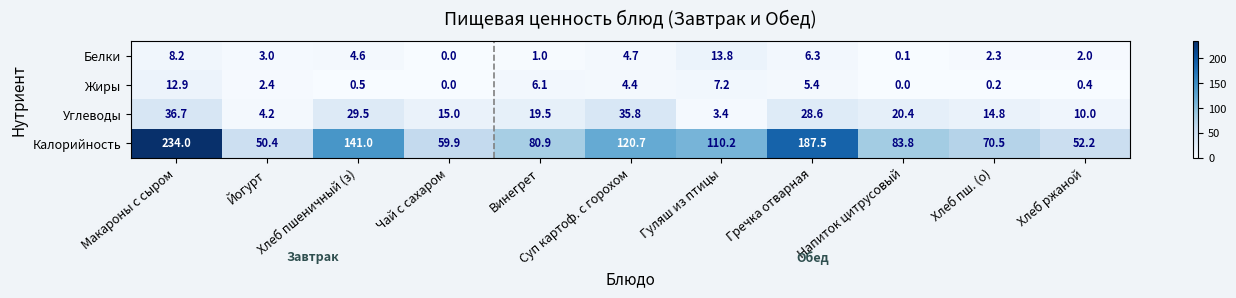

What is the spread (max minus min) of values at Напиток цитрусовый?

83.8